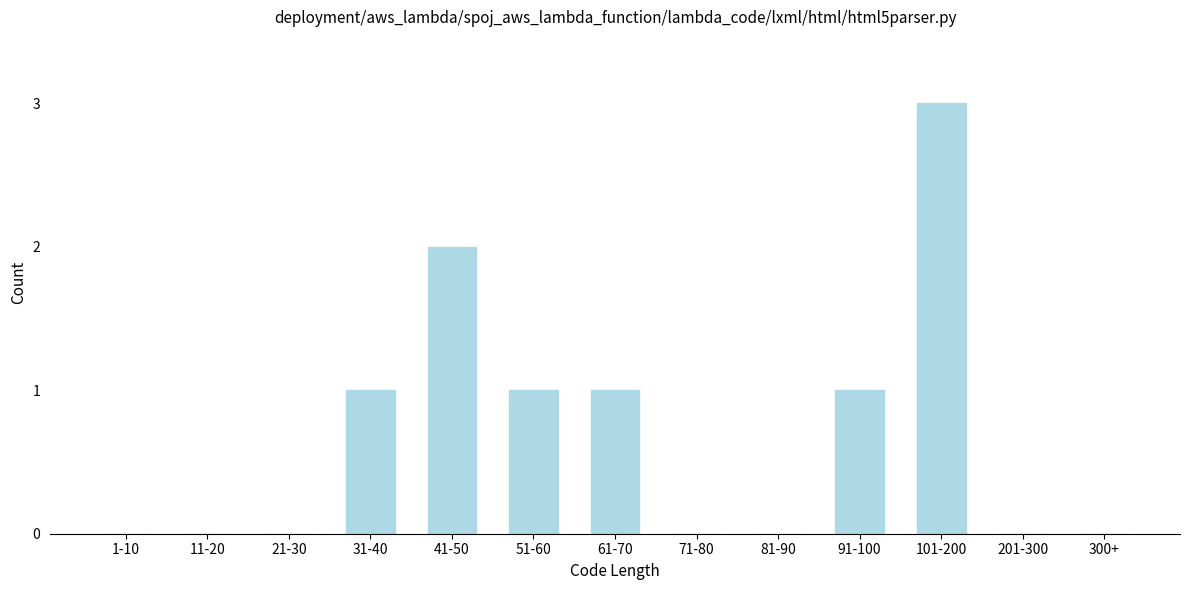

Reading left to right, list all the values displayed in this chart.

1-10=0	11-20=0	21-30=0	31-40=1	41-50=2	51-60=1	61-70=1	71-80=0	81-90=0	91-100=1	101-200=3	201-300=0	300+=0